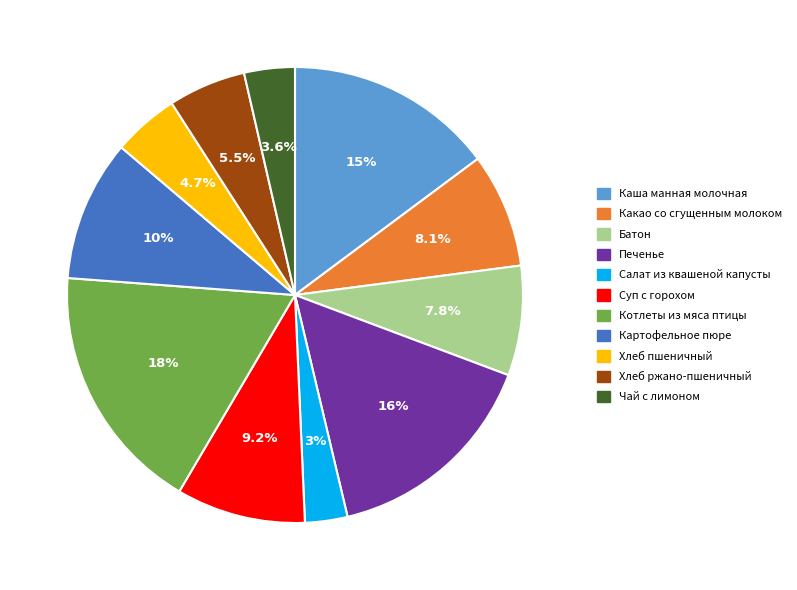

Is there any slice that represents more than half of the pie?

No